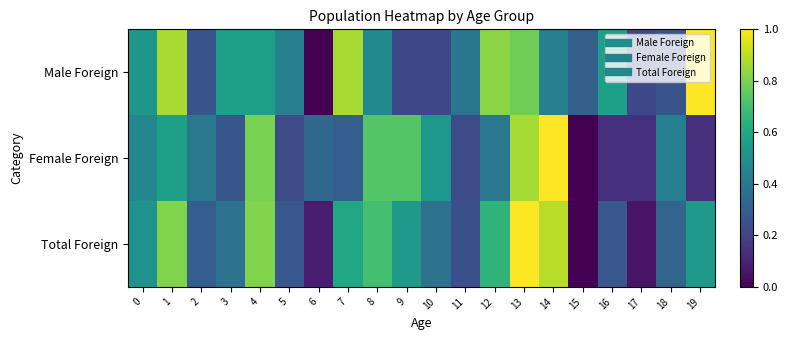

Reading left to right, what are all the values shown in this chart?

Male Foreign: 0=0.5	1=0.9	2=0.3	3=0.6	4=0.6	5=0.4	6=0.0	7=0.9	8=0.5	9=0.2	10=0.2	11=0.4	12=0.8	13=0.8	14=0.4	15=0.3	16=0.6	17=0.2	18=0.3	19=1.0
Female Foreign: 0=0.5	1=0.6	2=0.4	3=0.3	4=0.8	5=0.2	6=0.3	7=0.3	8=0.7	9=0.7	10=0.5	11=0.2	12=0.4	13=0.9	14=1.0	15=0.0	16=0.1	17=0.1	18=0.4	19=0.1
Total Foreign: 0=0.5	1=0.8	2=0.3	3=0.4	4=0.8	5=0.3	6=0.1	7=0.6	8=0.7	9=0.5	10=0.4	11=0.2	12=0.6	13=1.0	14=0.9	15=0.0	16=0.3	17=0.1	18=0.3	19=0.5